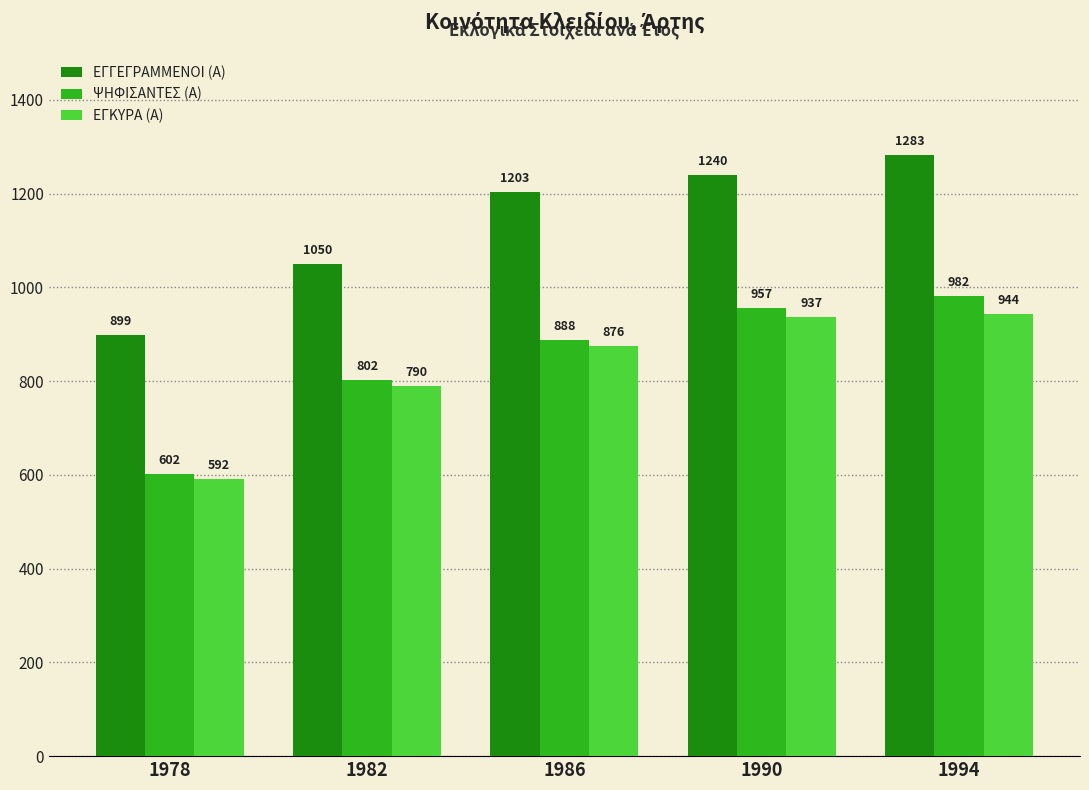

Rank the categories by ΕΓΚΥΡΑ (Α) value from highest to lowest.

1994, 1990, 1986, 1982, 1978